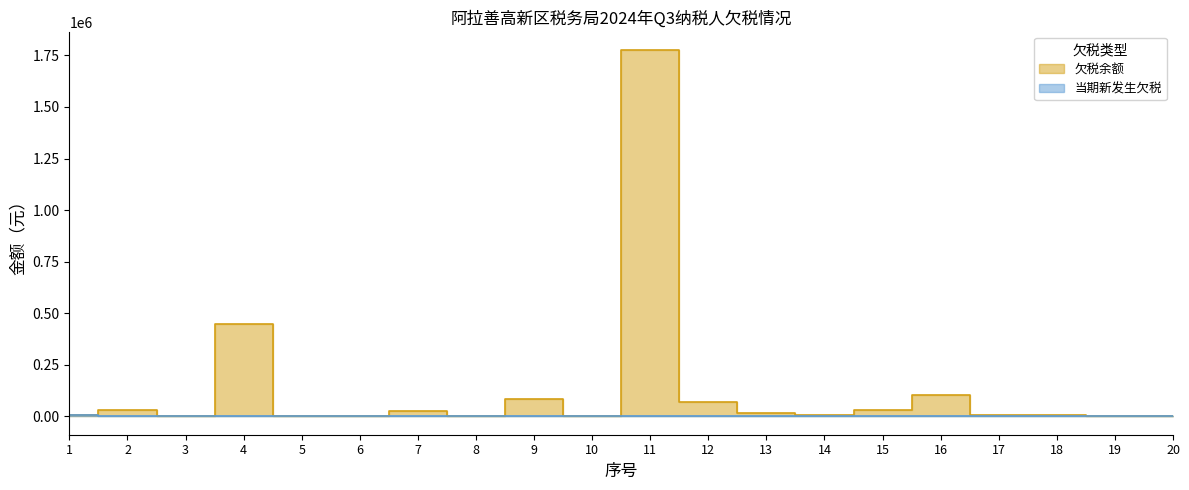

What are all the series names shown in the legend?

欠税余额, 当期新发生欠税